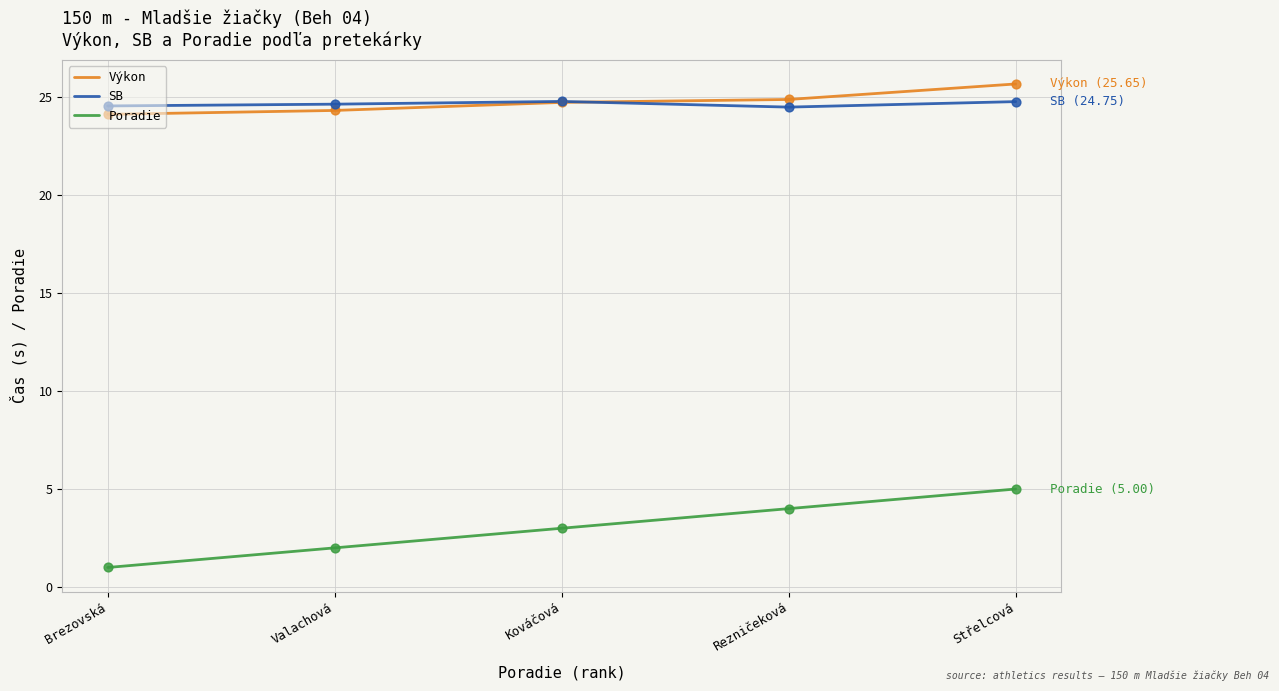

What is the total value across all series at Kováčová?

52.5